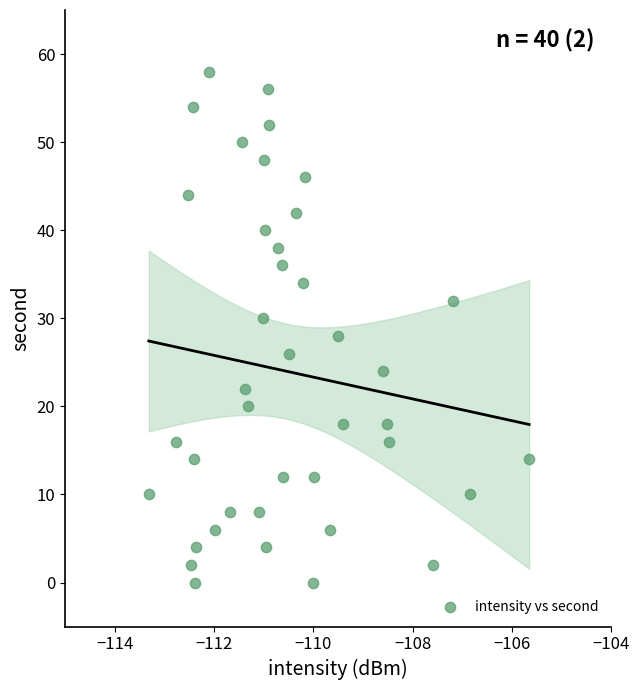

What is the range of Y values (max minus min)?

58